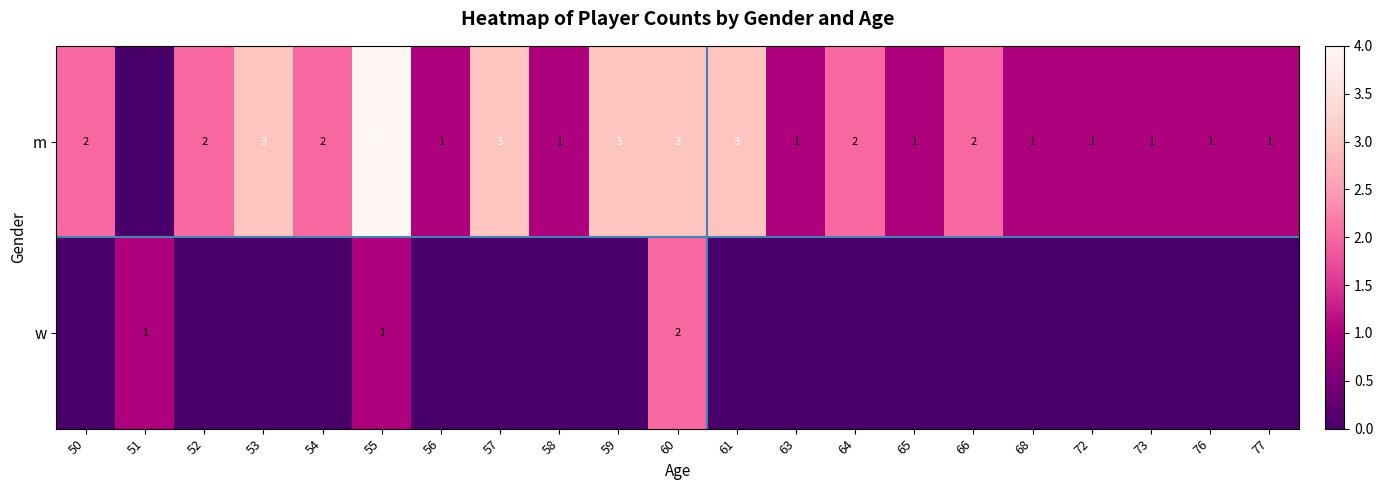

Between 72 and 58, which is larger?

72